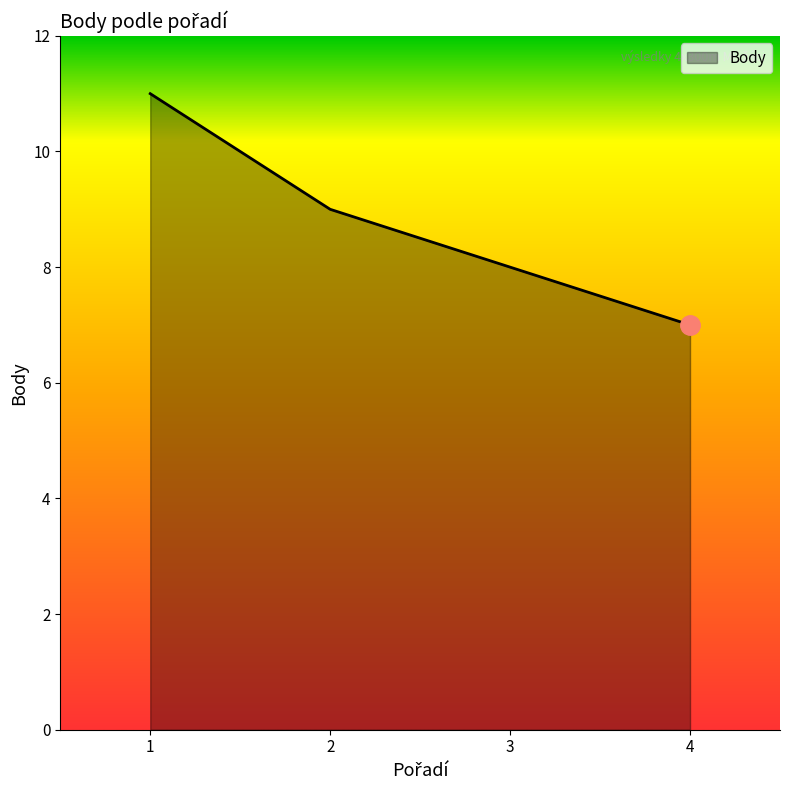

Reading left to right, list all the values displayed in this chart.

11	9	8	7